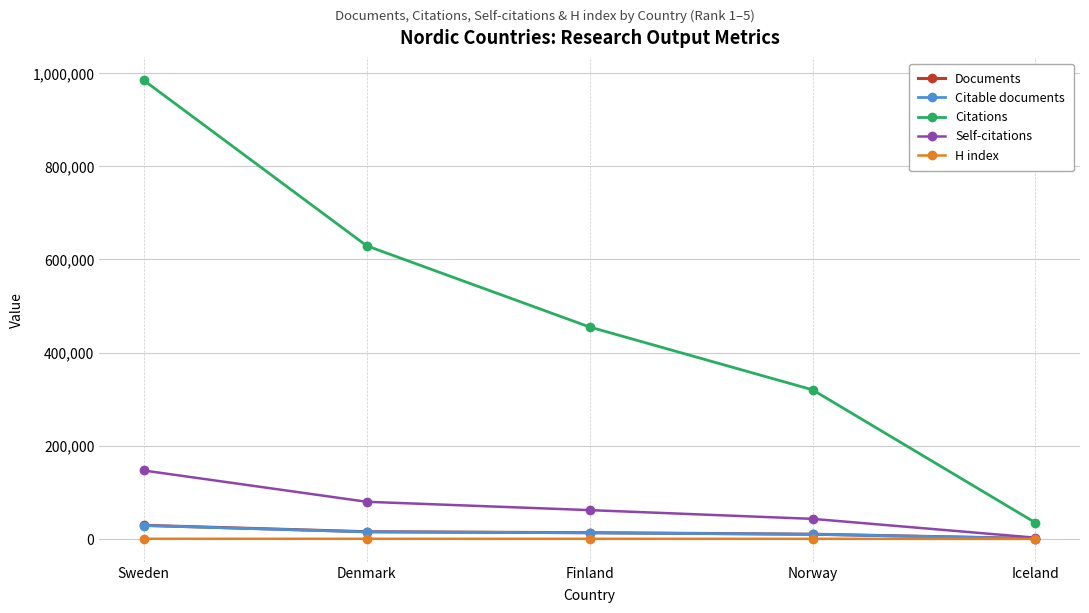

True or false: Citations and Citable documents cross at least once.

False